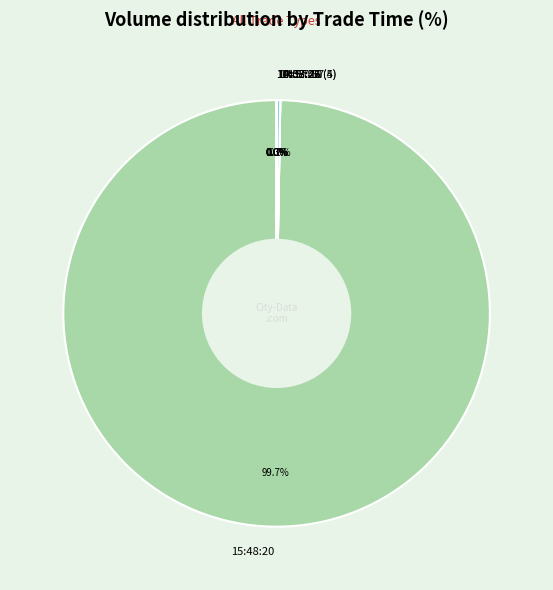

Which category has the biggest portion of the pie?

15:48:20